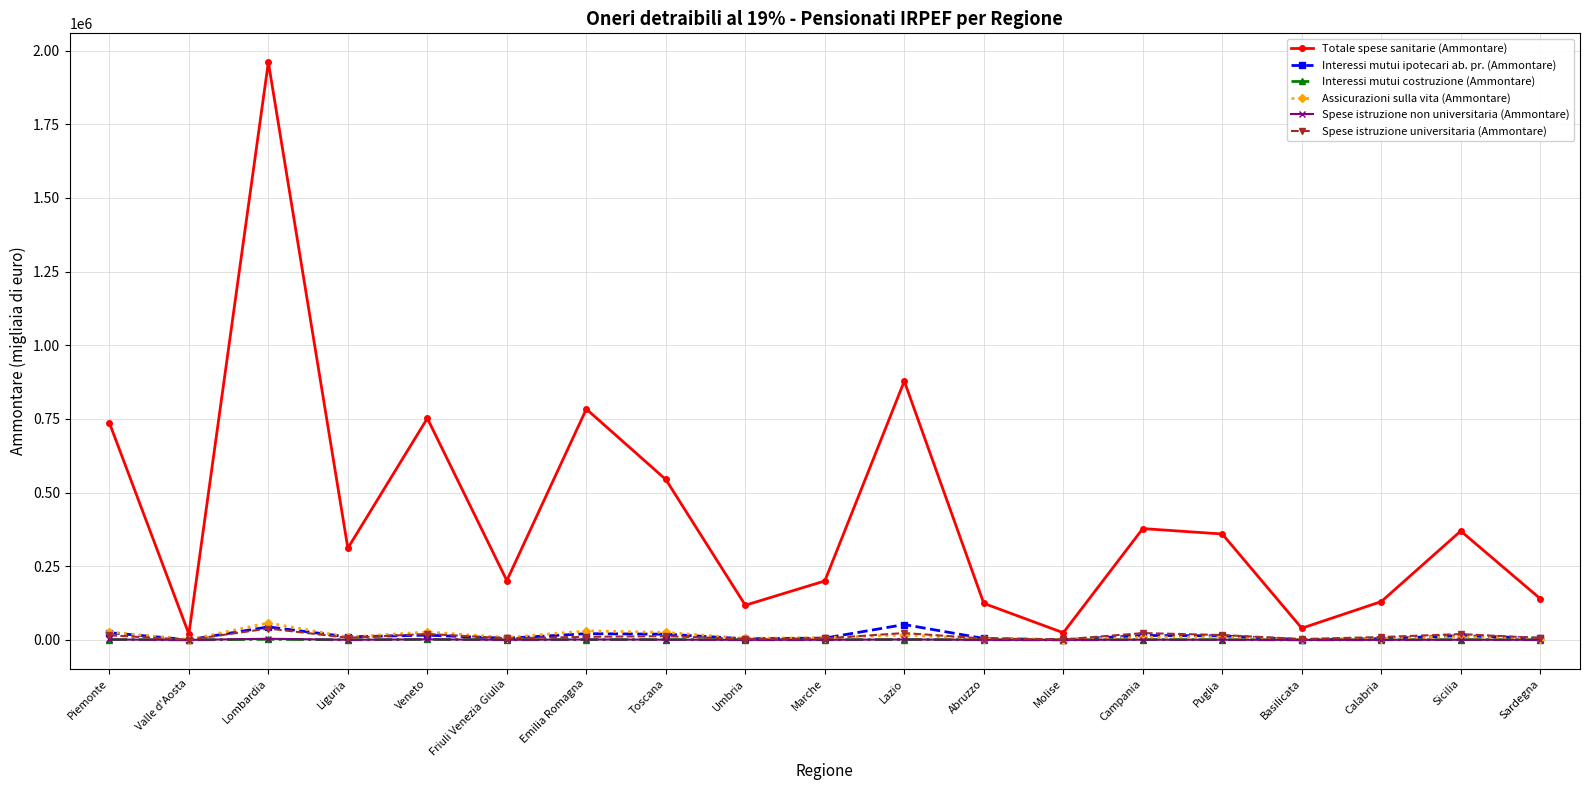

What is the sum of all Interessi mutui costruzione (Ammontare) values?

14772